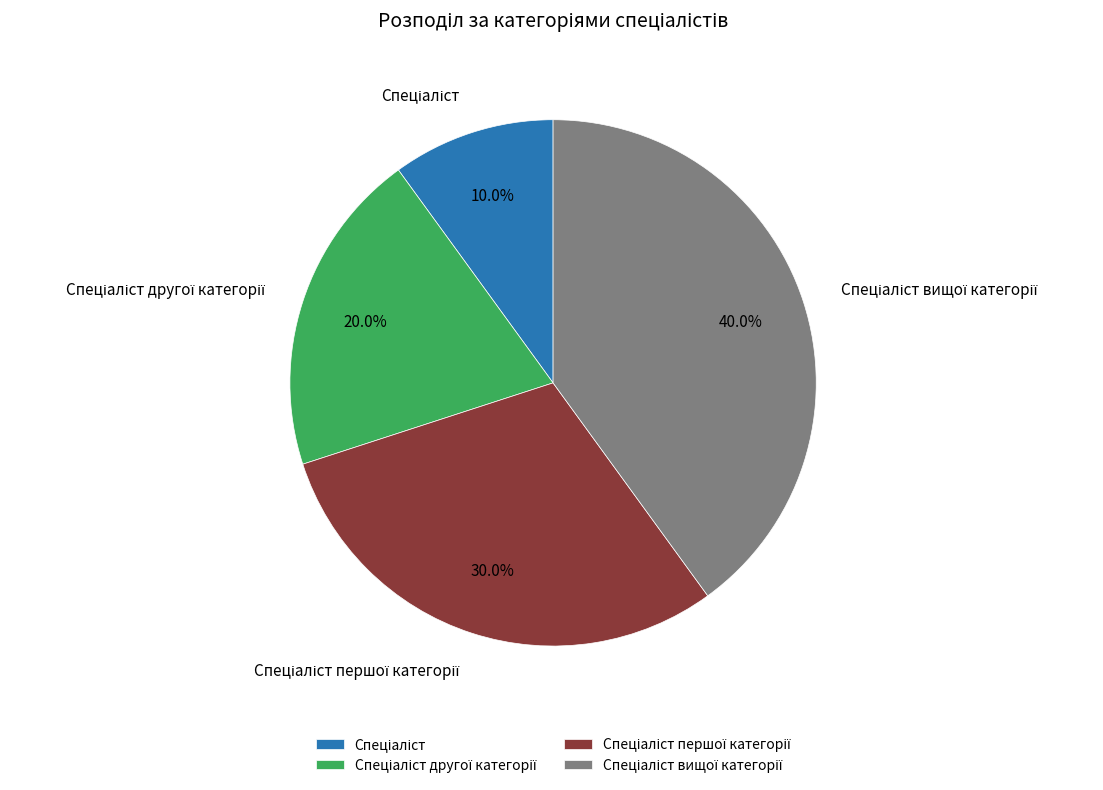

Is there a majority slice in this chart?

No